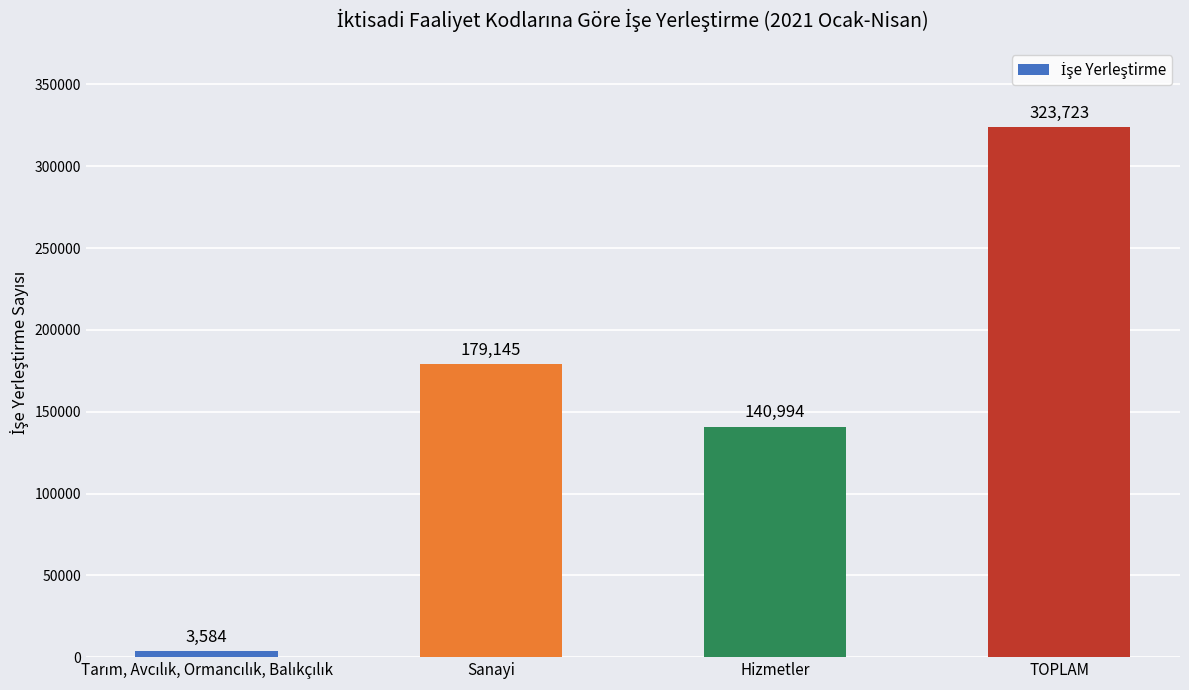

True or false: the data shows 184765 at Hizmetler.

False